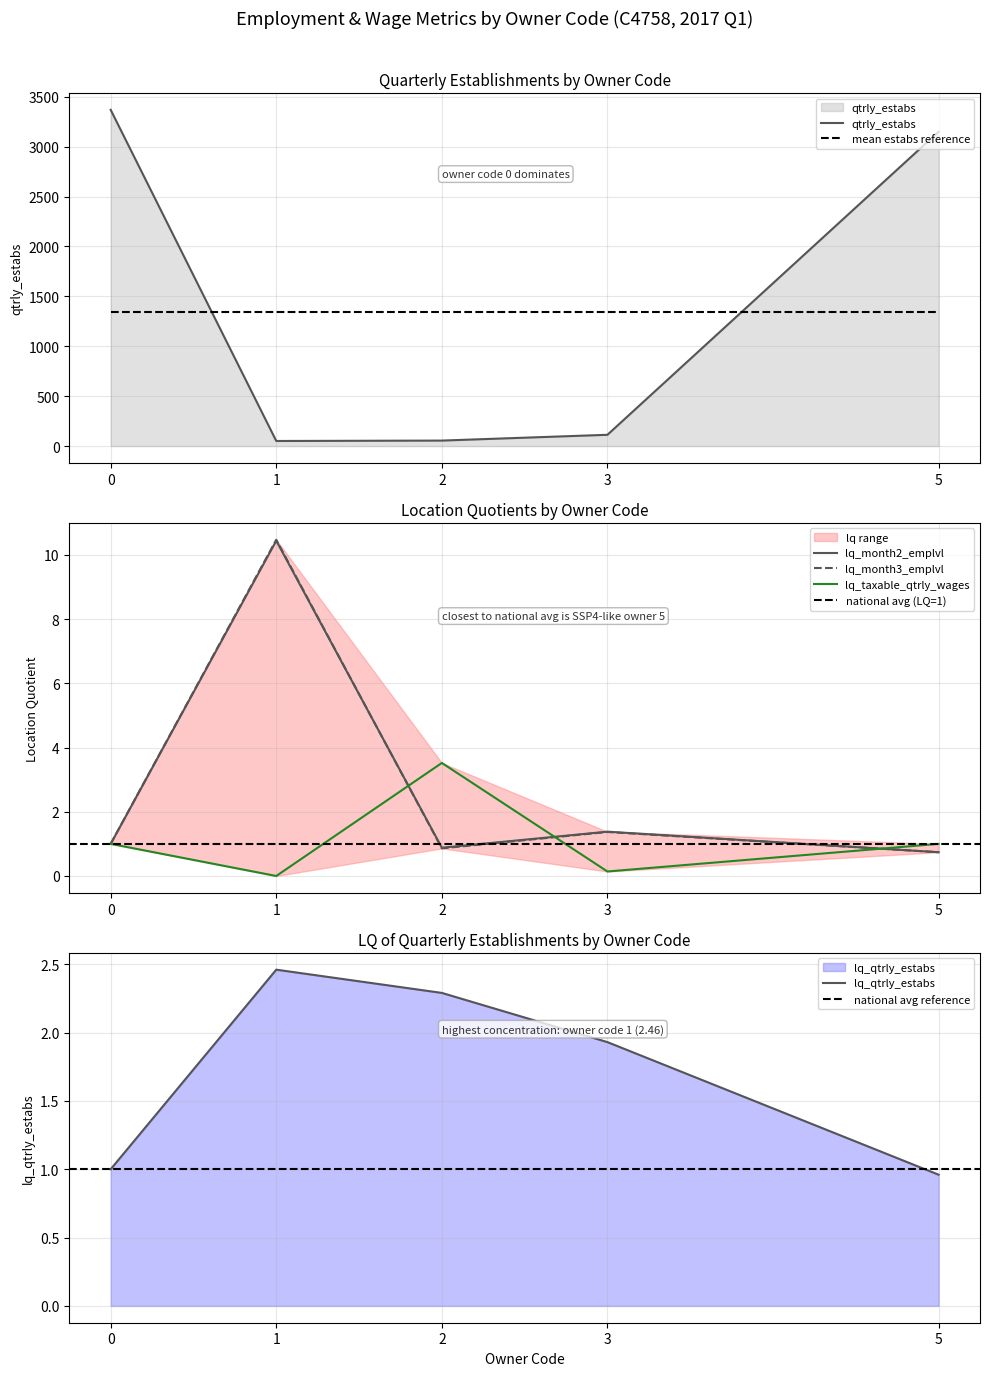

Where is the first local maximum for lq_month3_emplvl?

1